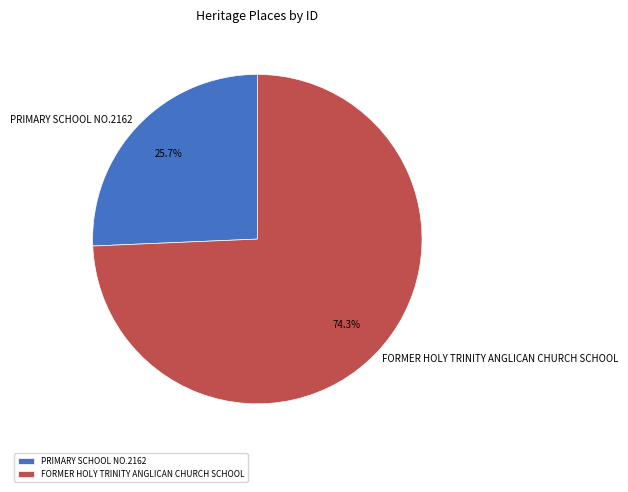

Which category has the biggest portion of the pie?

FORMER HOLY TRINITY ANGLICAN CHURCH SCHOOL